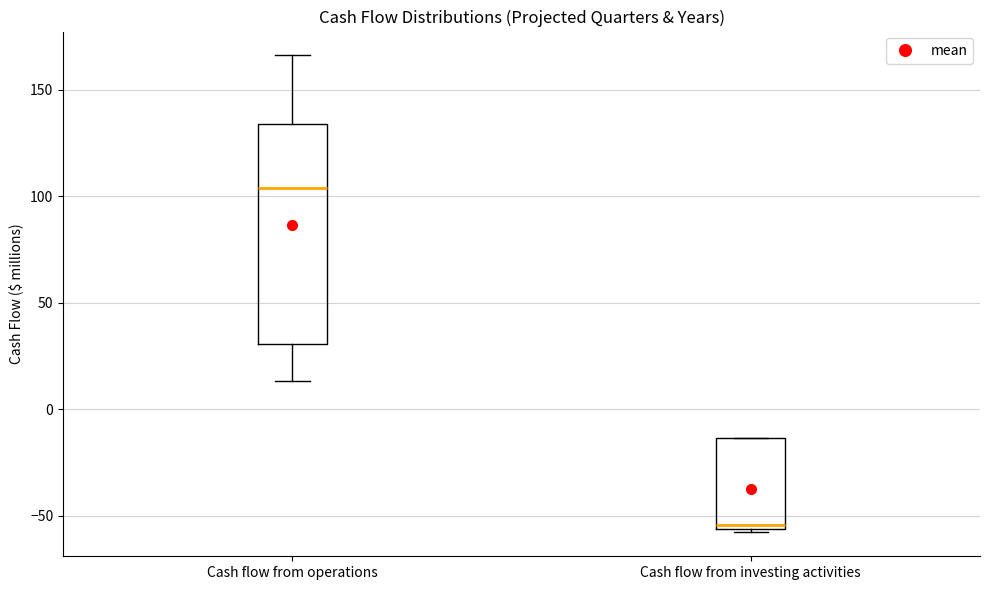

Which box is the tallest, from its lower edge to its upper edge?

Cash flow from operations